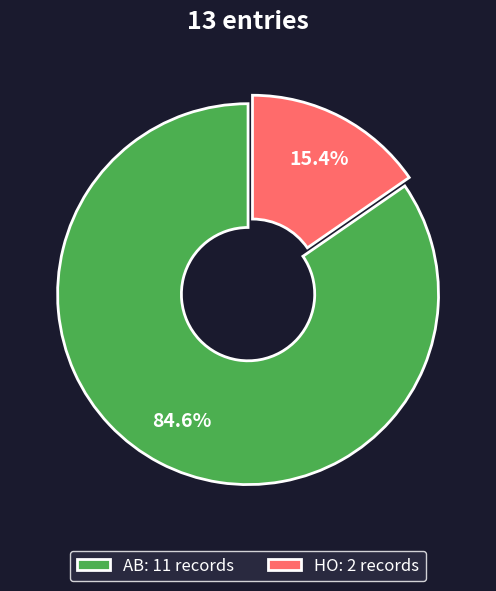

Which slice is the largest?

AB